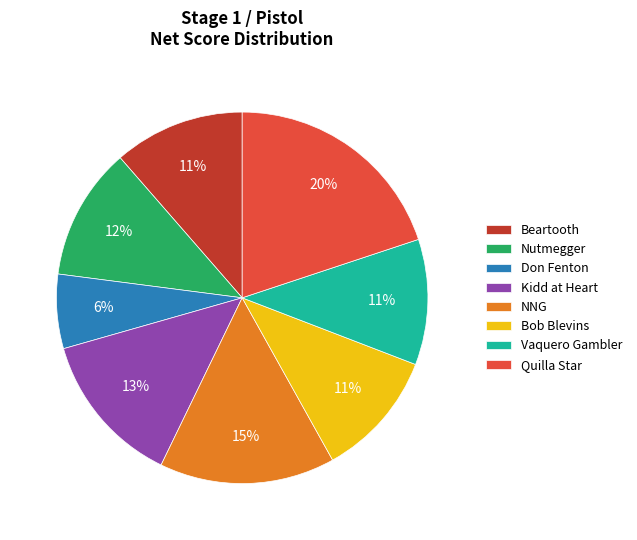

To the nearest percent, what percentage of the pie is Don Fenton?

6%